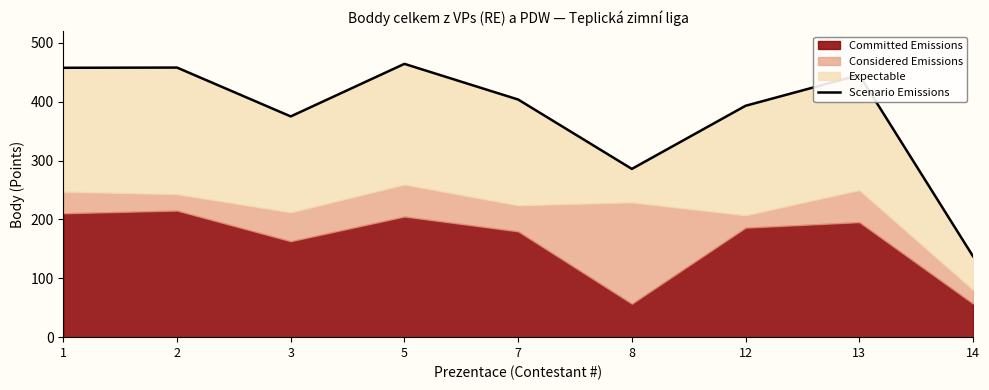

Which category has the highest value across all series?

5